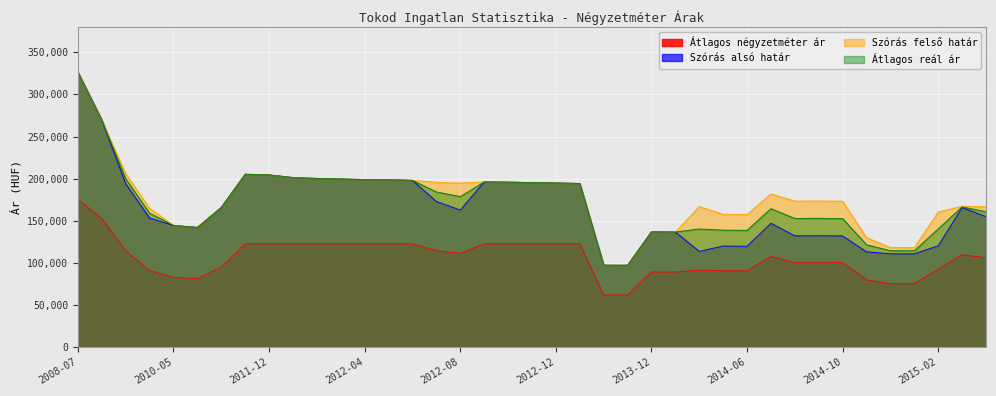

Reading right to left, extract all data points from this chart.

Átlagos négyzetméter ár: 105981	109608	92384	75161	75161	79804	100161	100161	100161	107623	90593	90593	91344	89090	89090	61818	61818	122500	122500	122500	122500	122500	111187	114437	122500	122500	122500	122500	122500	122500	122500	122500	95000	81250	82639	90882	114113	152308	175472
Szórás alsó határ: 154804	165682	120313	110662	110748	113030	131942	132172	132095	146961	119726	119971	113627	136581	136822	97099	97200	194222	194832	195241	195807	196065	162666	172825	197942	198682	198788	199588	200233	201262	204413	205203	165861	142018	144404	153145	193975	269478	326337
Szórás felső határ: 166578	167198	160327	118060	118146	129942	173162	173392	173315	181781	157414	157659	166799	136581	136822	97099	97200	194222	194832	195241	195807	196065	194662	195629	197942	198682	198788	199588	200233	201262	204413	205203	165861	142018	144404	164929	205749	269478	326337
Átlagos reál ár: 160691	166440	140320	114361	114447	121486	152552	152782	152705	164371	138570	138815	140213	136581	136822	97099	97200	194222	194832	195241	195807	196065	178664	184227	197942	198682	198788	199588	200233	201262	204413	205203	165861	142018	144404	159037	199862	269478	326337